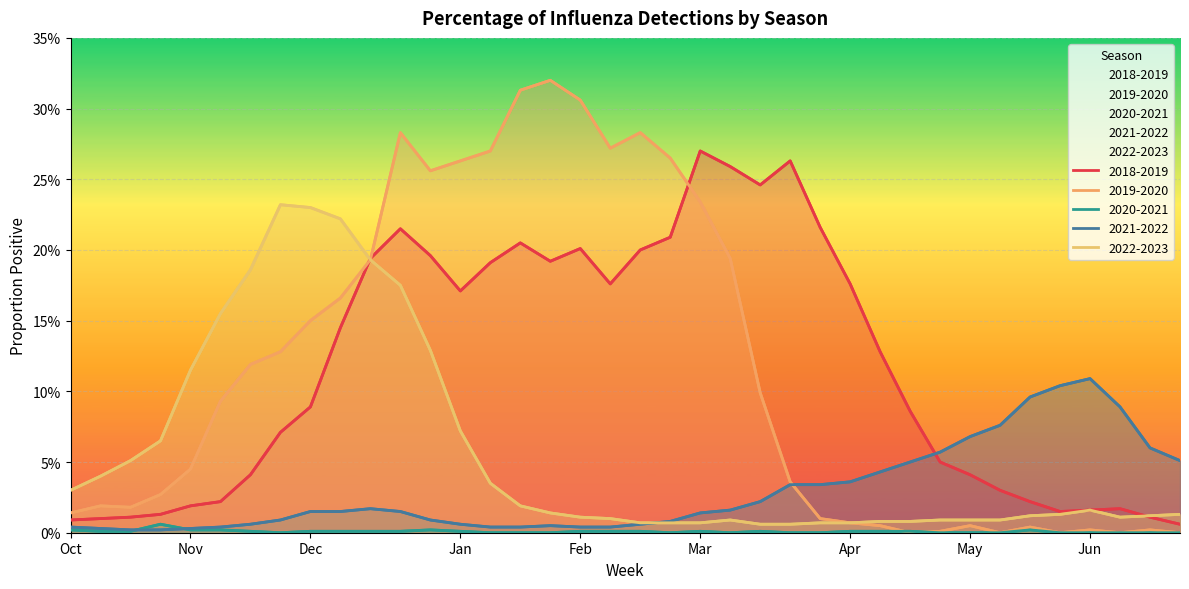

How many lines are shown in the chart?

5